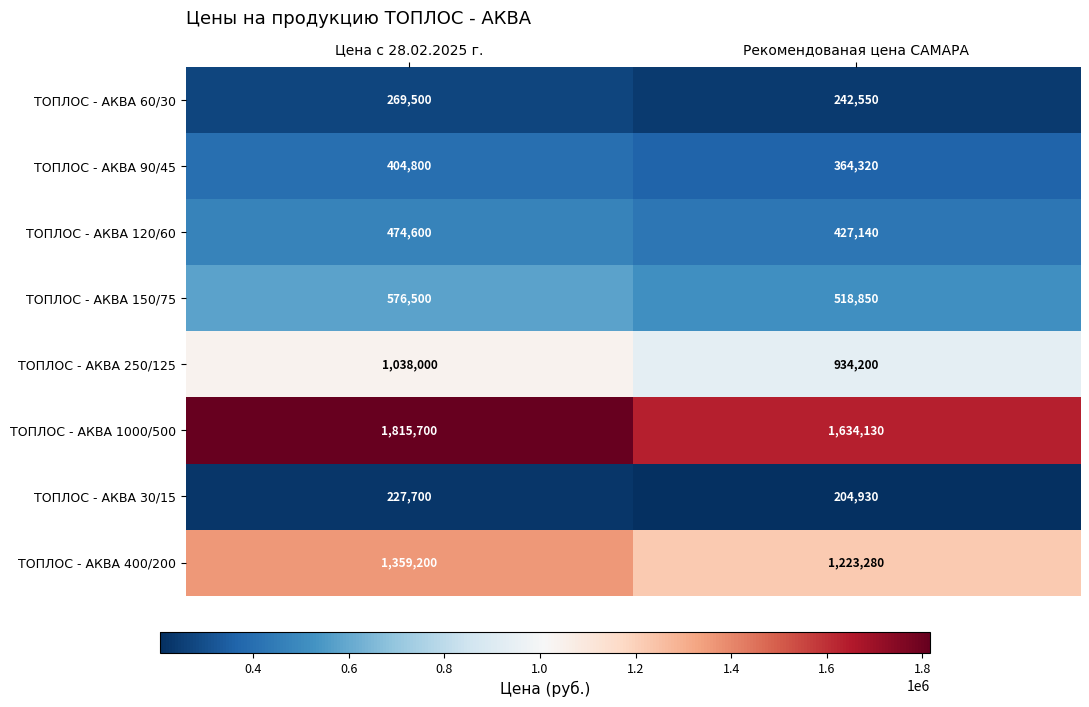

At which category is the sum across all series the highest?

Цена с 28.02.2025 г.